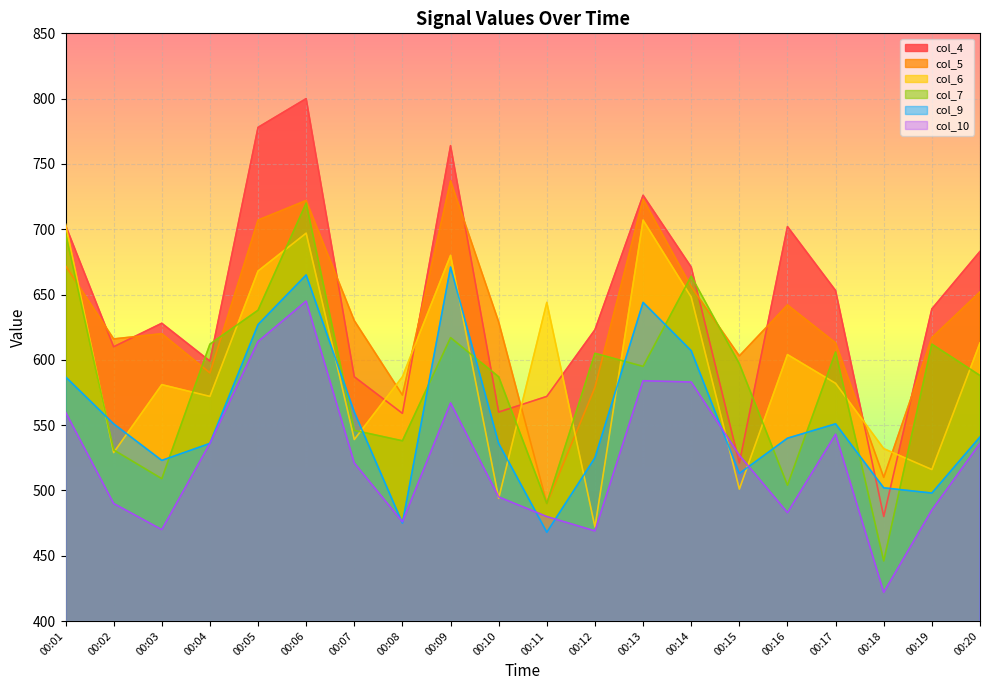

How many values in the col_5 series exceed 629?

9